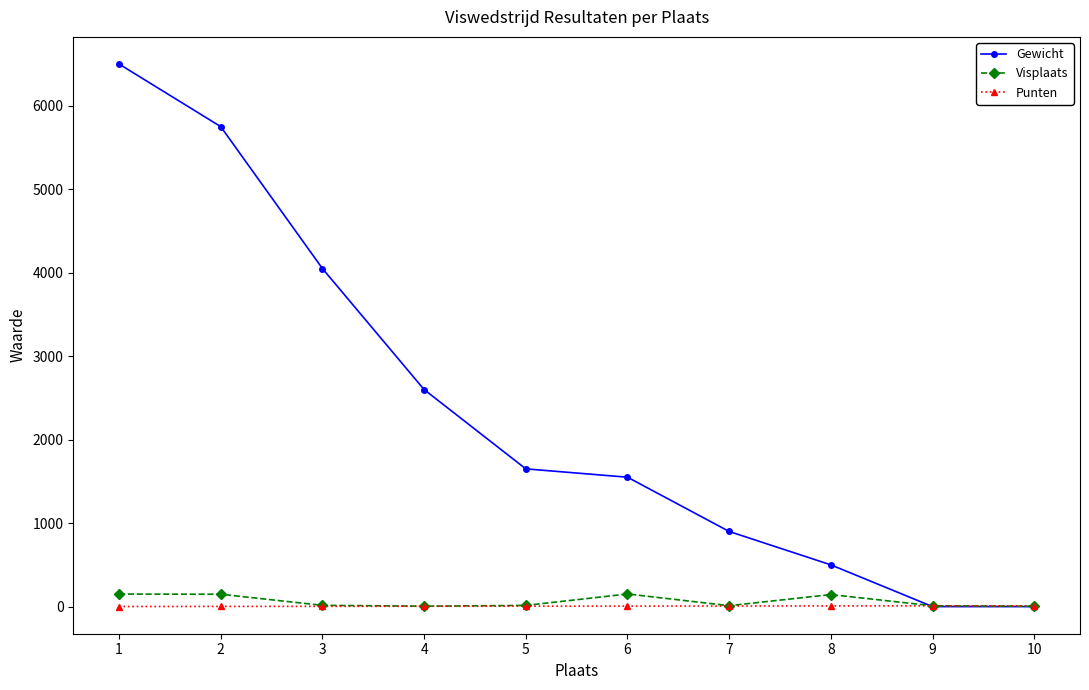

At which category is the sum across all series the highest?

1